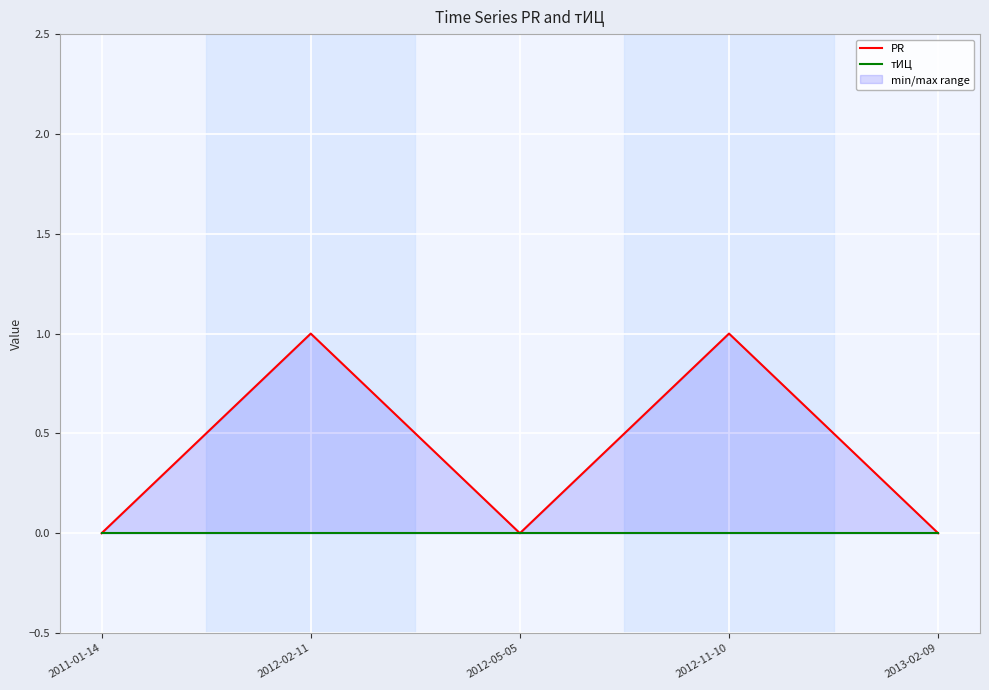

What is the spread (max minus min) of values at 2012-11-10?

1